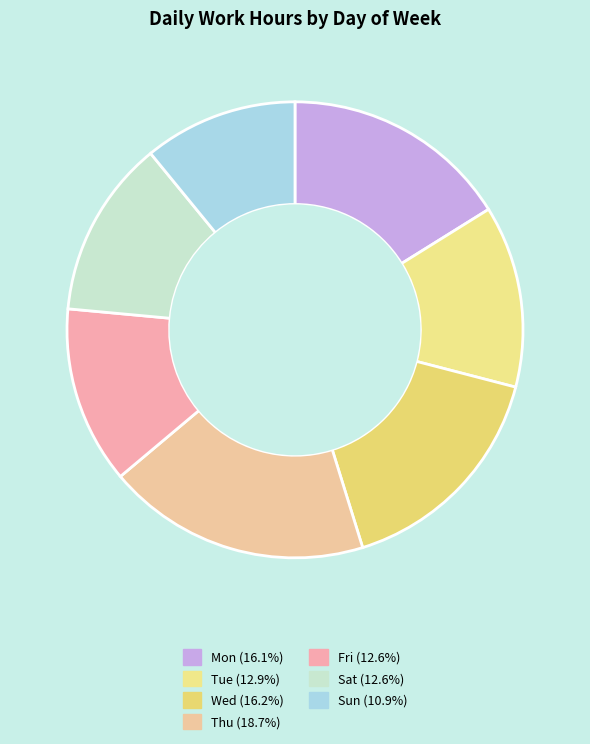

What is the largest slice in the pie chart?

Thu